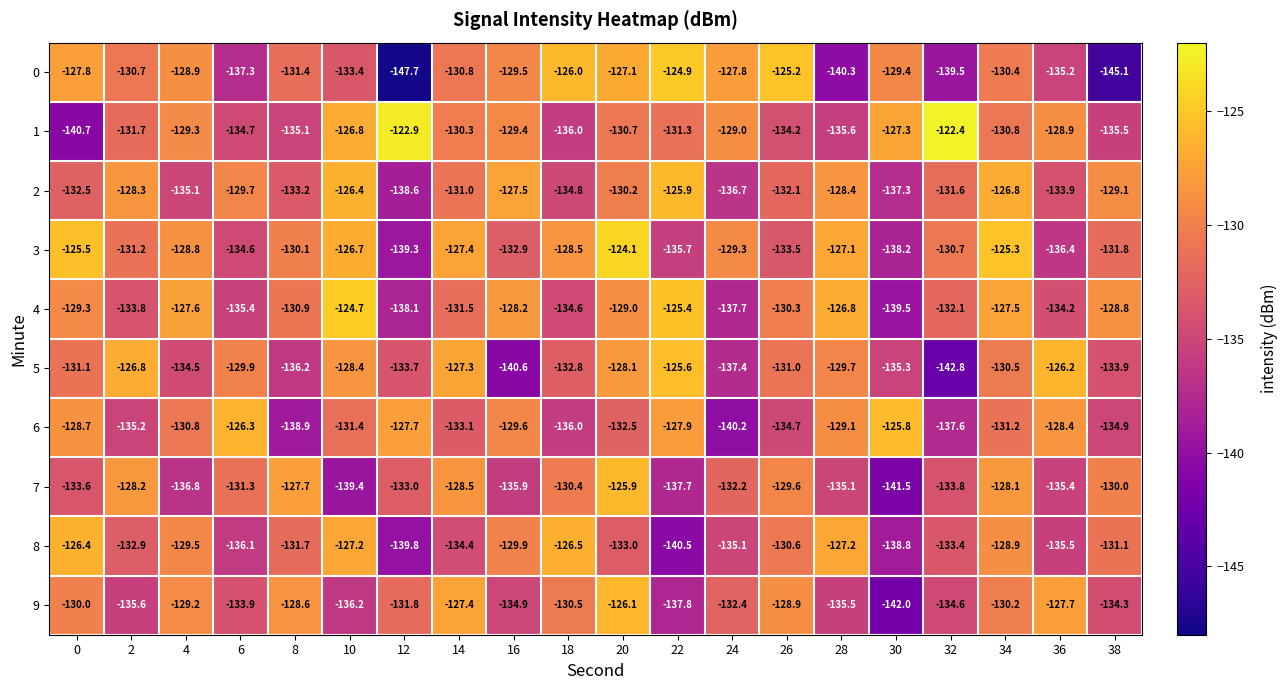

At which category is the sum across all series the highest?

20